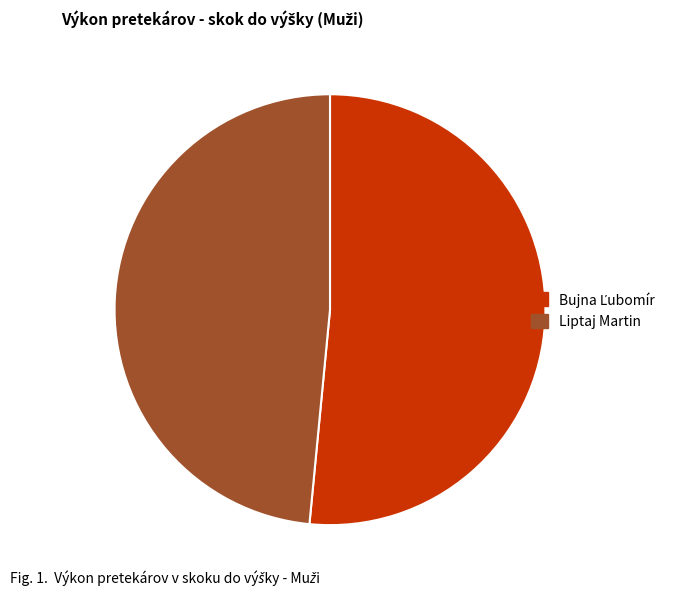

Is it true that Liptaj Martin is 48% of the pie?

True